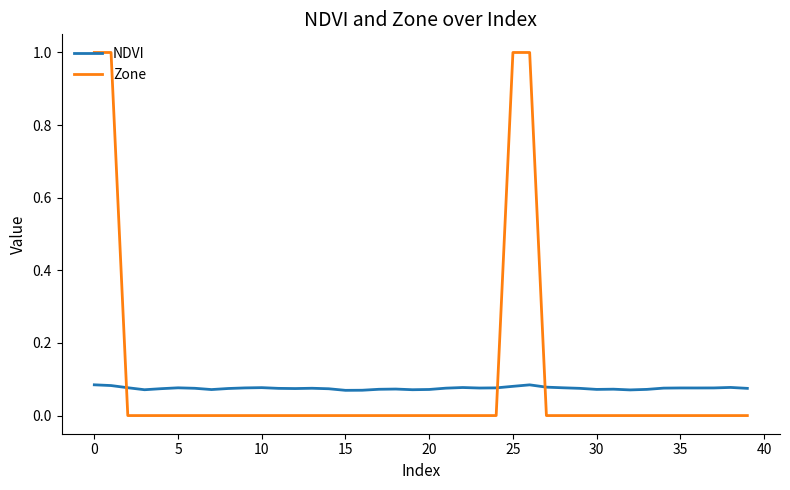

How many times do NDVI and Zone cross each other?

3